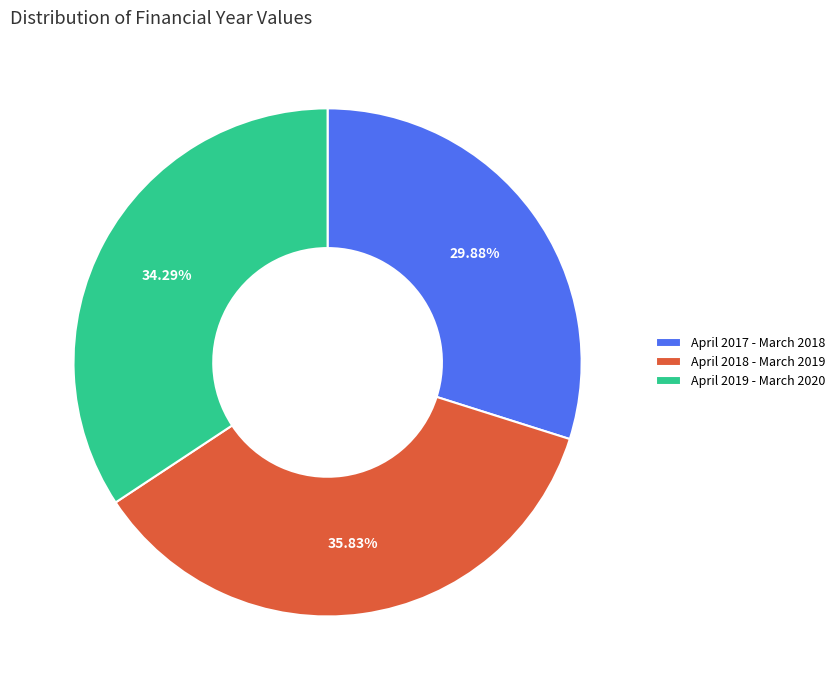

Is it true that April 2018 - March 2019 is 24% of the pie?

False